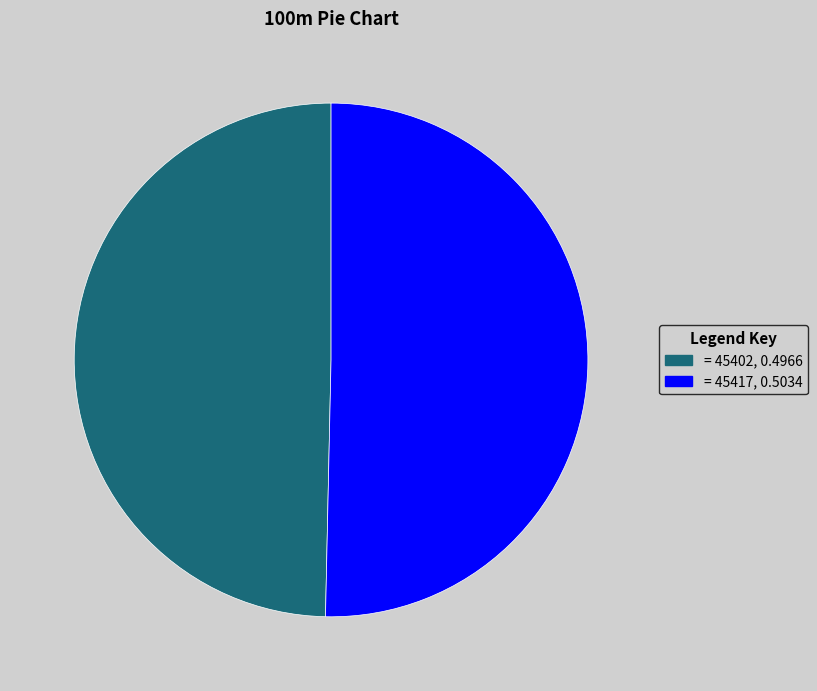

Combined, do = 45402, 0.4966 and = 45417, 0.5034 account for over 50%?

Yes